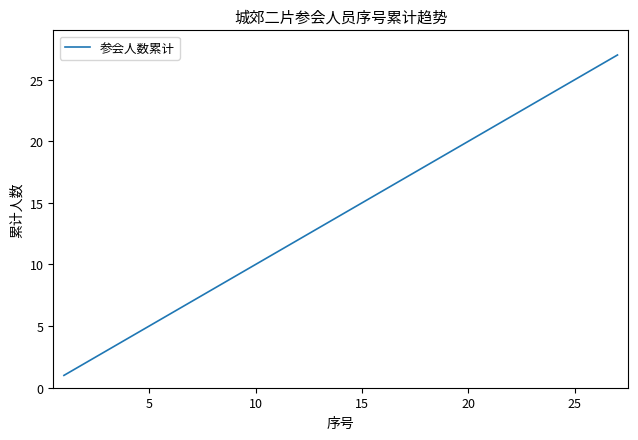

What is the difference between the maximum and minimum values?

26